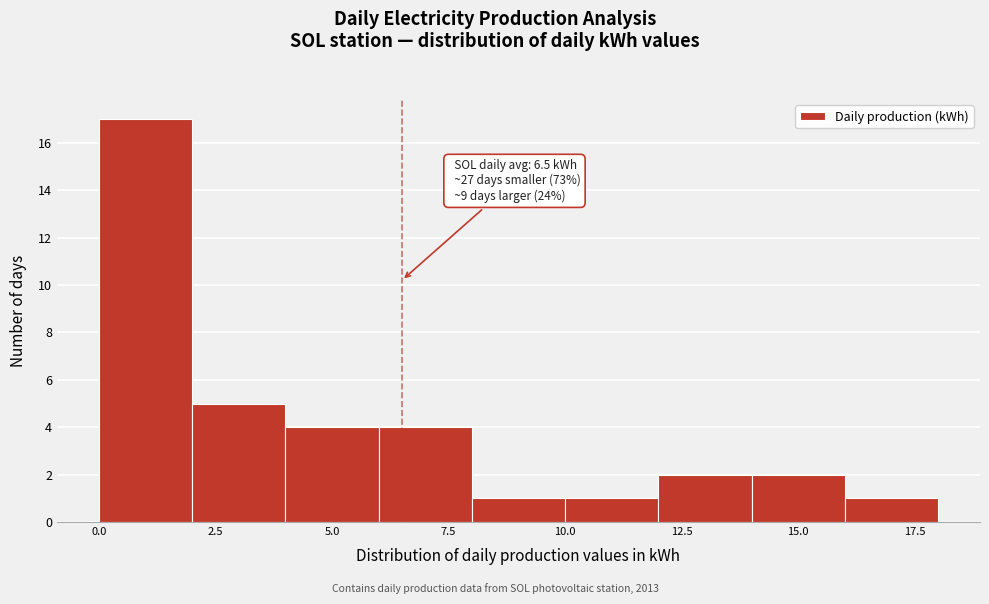

Over which range of the x-axis is the bar tallest?

0 to 2